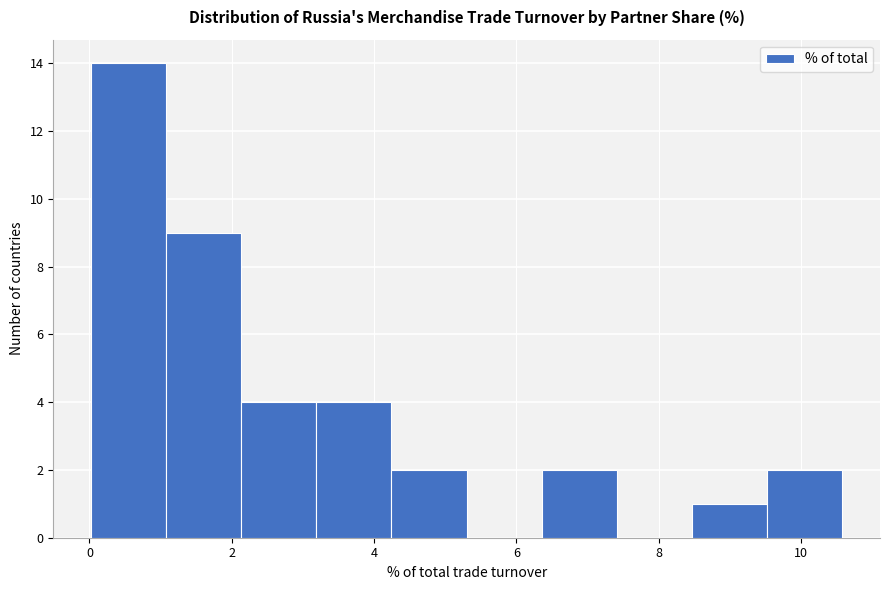

Reading left to right, transcribe this chart: for each bar, give the range it covers on the x-axis and its height. Neither the bar edges nor the heights are printed on the chart, so give them approximately, as read against the axes.

0.0 to 1.0: 14
1.0 to 2.2: 9
2.2 to 3.2: 4
3.2 to 4.2: 4
4.2 to 5.4: 2
5.4 to 6.4: 0
6.4 to 7.4: 2
7.4 to 8.4: 0
8.4 to 9.6: 1
9.6 to 10.6: 2